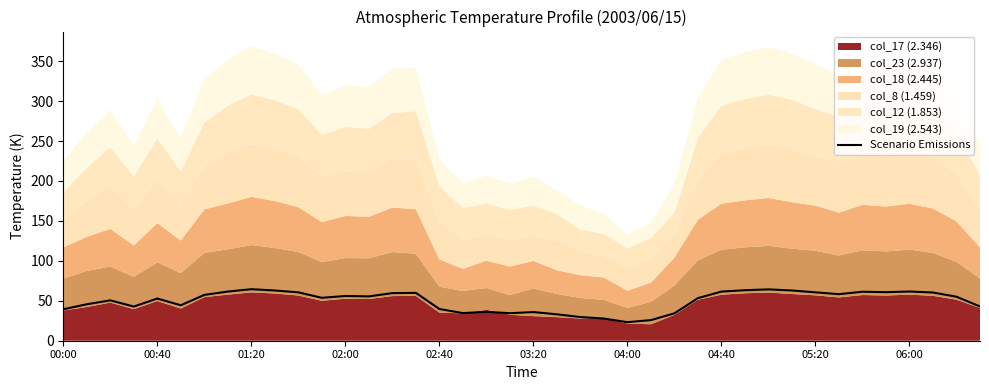

How many points are lower than both their immediate neighbors (excluding endpoints)?

9